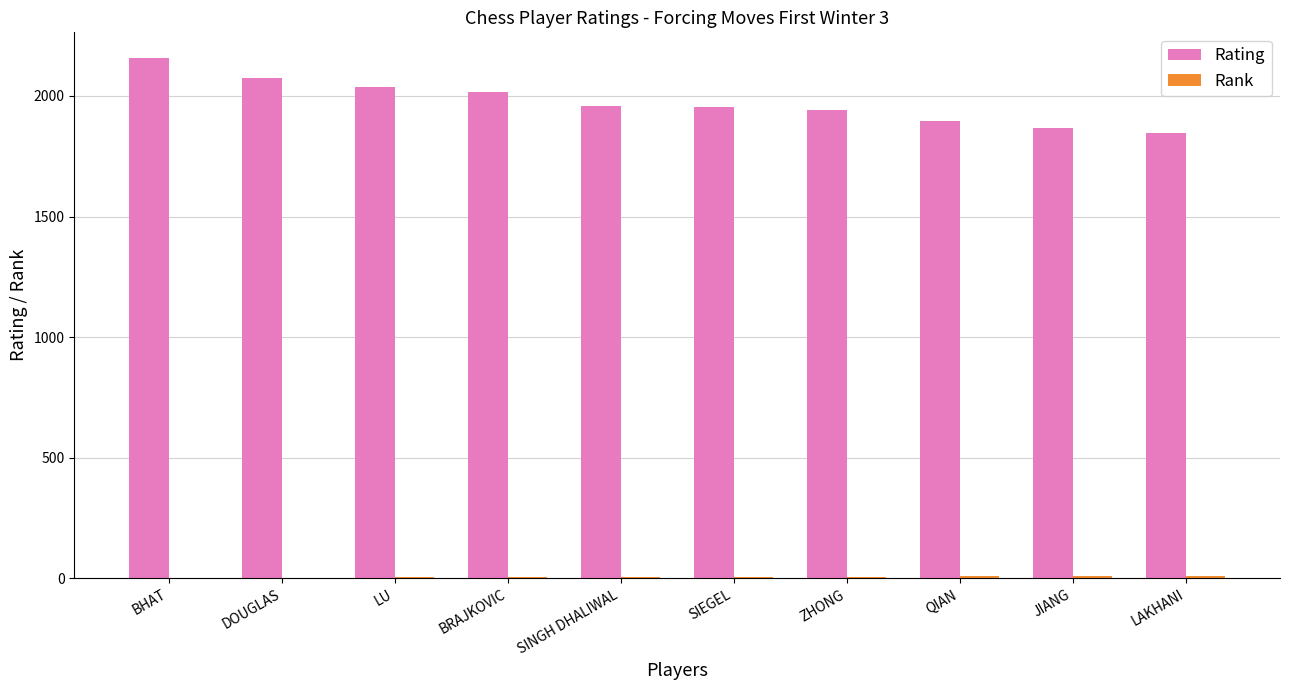

True or false: Rating has a value of 1896 at QIAN.

True